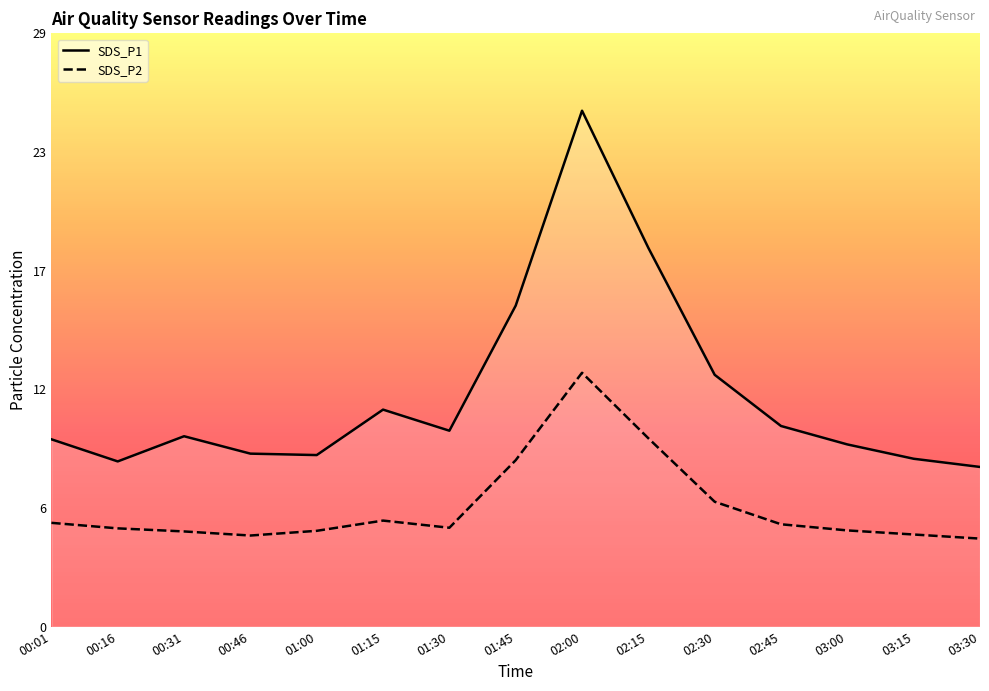

Reading left to right, what are all the values shown in this chart?

SDS_P1: 9.2	8.1	9.3	8.4	8.4	10.6	9.6	15.7	25.2	18.5	12.3	9.8	8.9	8.2	7.8
SDS_P2: 5.1	4.8	4.7	4.5	4.7	5.2	4.8	8.1	12.4	9.2	6.1	5.0	4.7	4.5	4.3